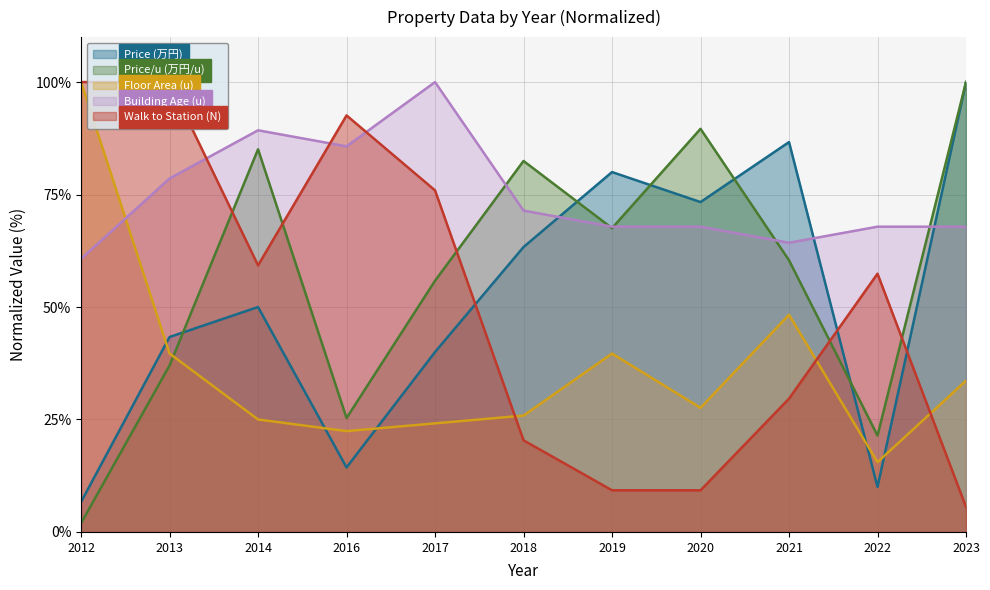

Where is the first local maximum for Price (万円)?

2014